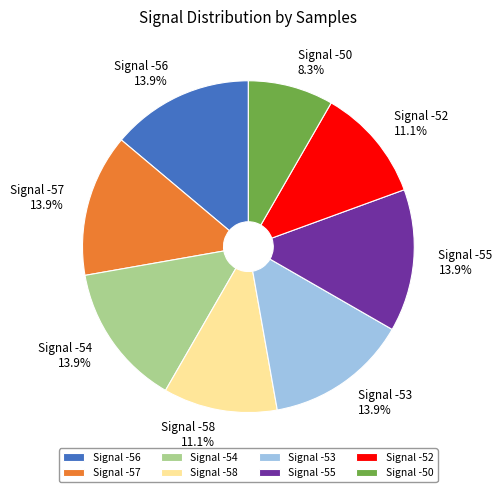

What percentage is NOT represented by Signal -56 13.9%?

86.1%